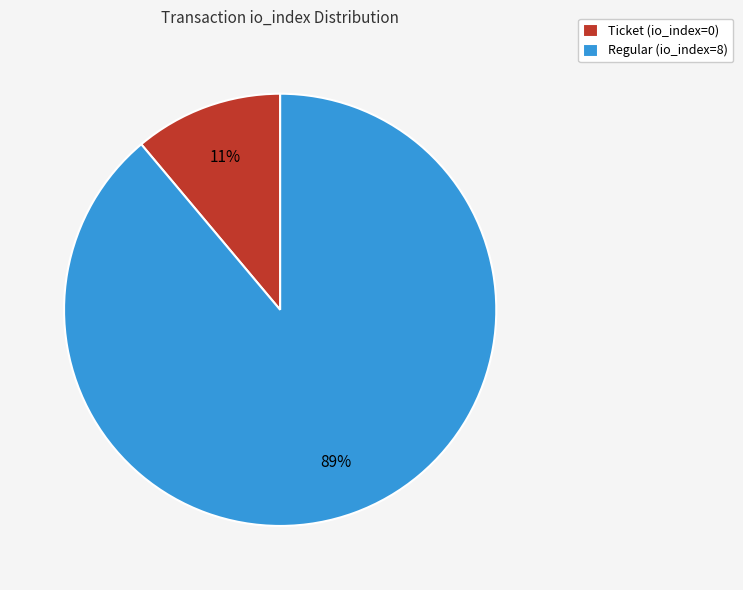

To the nearest percent, what is the difference between the largest and smallest slice percentages?

78%